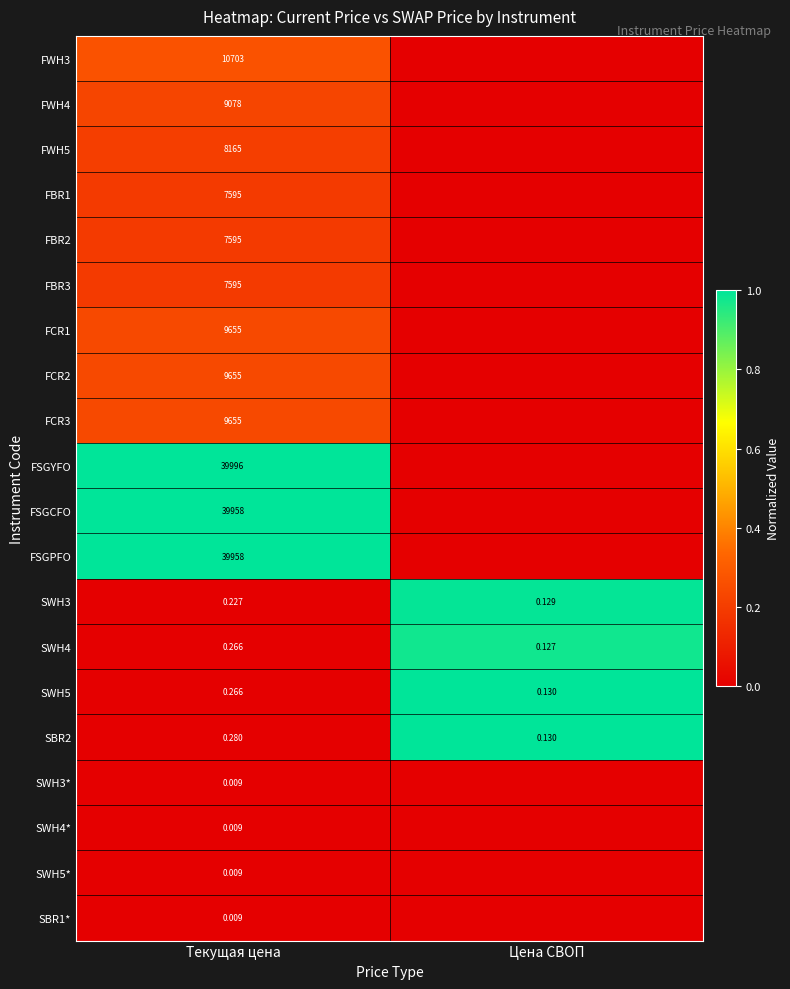

What is the maximum value shown in the chart?

1.0